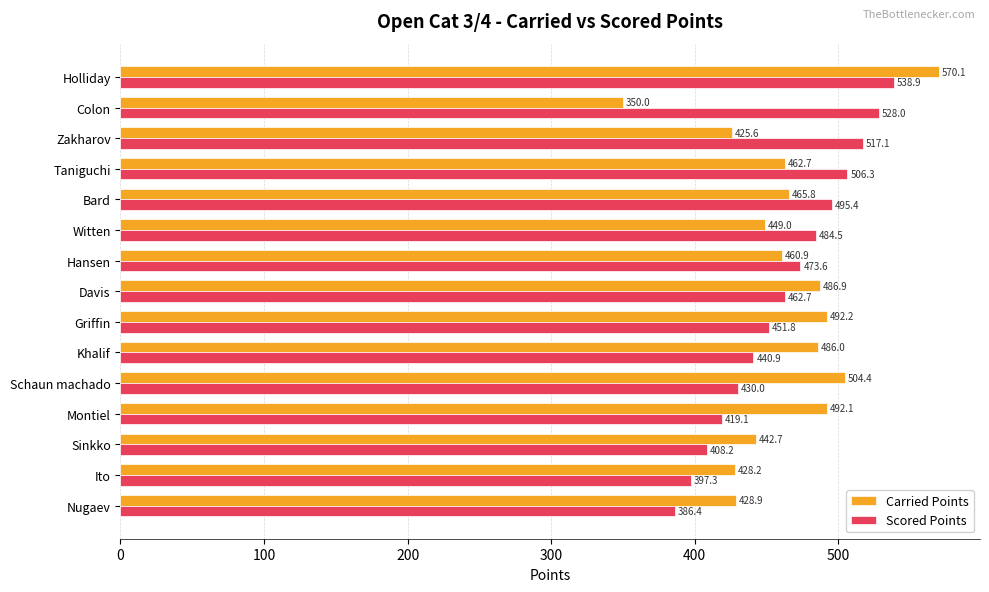

Which category has the highest value across all series?

Holliday